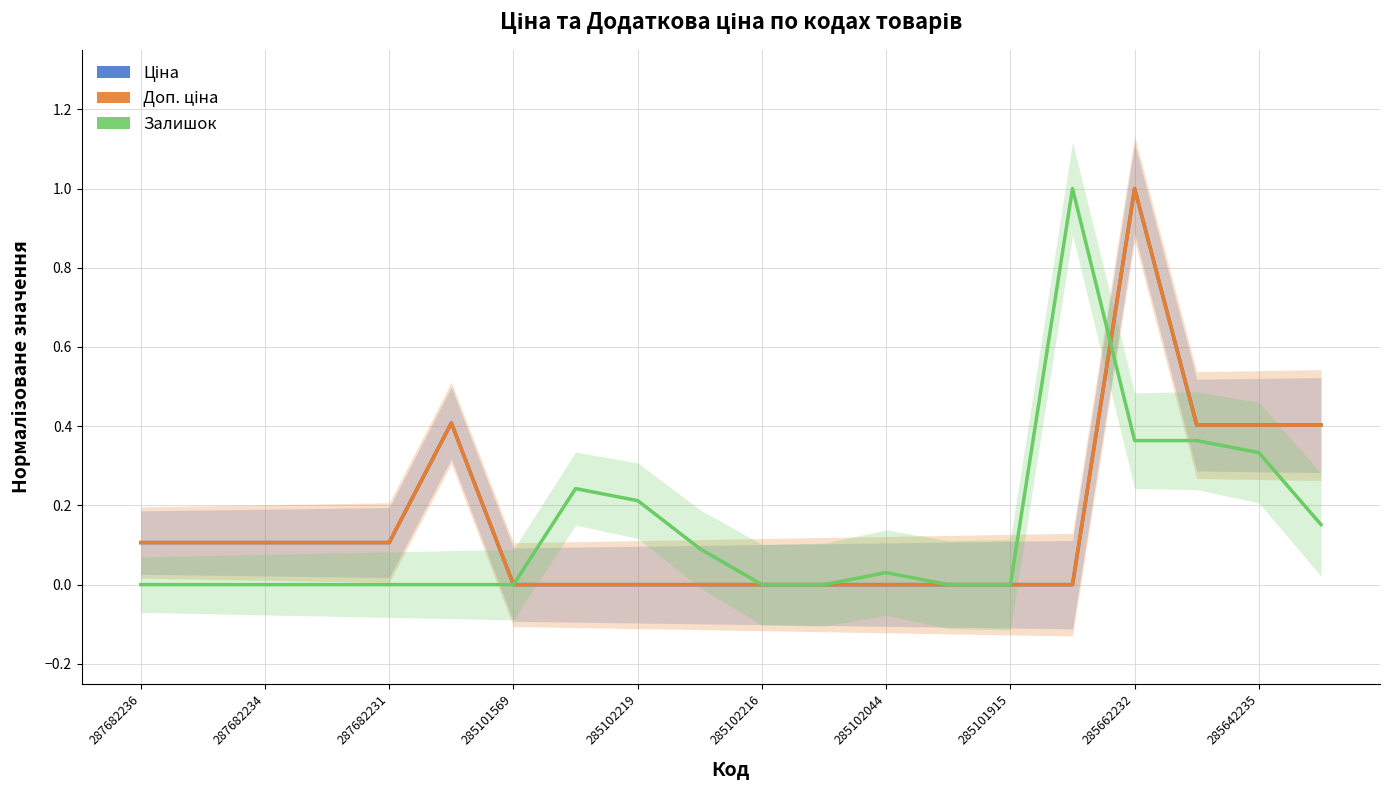

How many values in Доп. ціна are above zero?

10